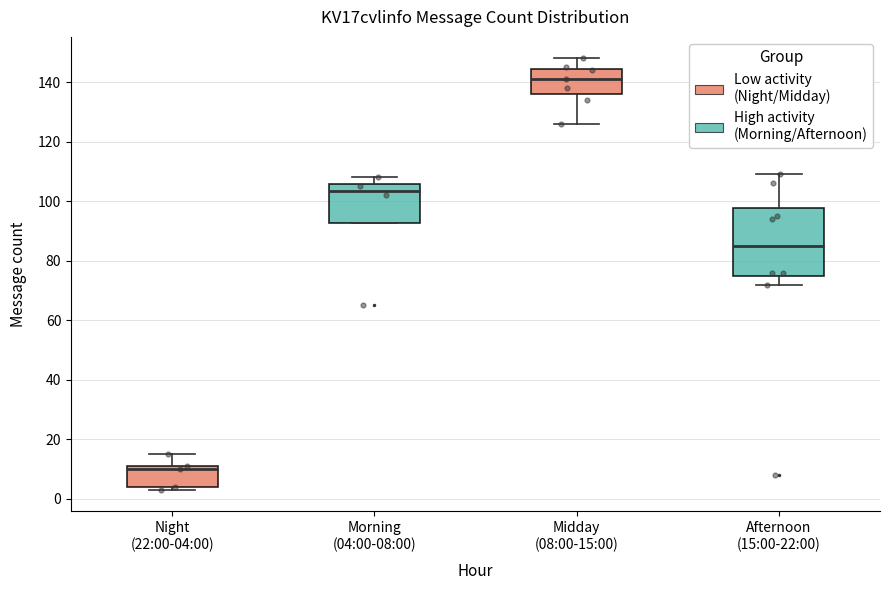

Comparing the boxes themselves (not the whiskers), which one is the tallest?

Afternoon (15:00-22:00)